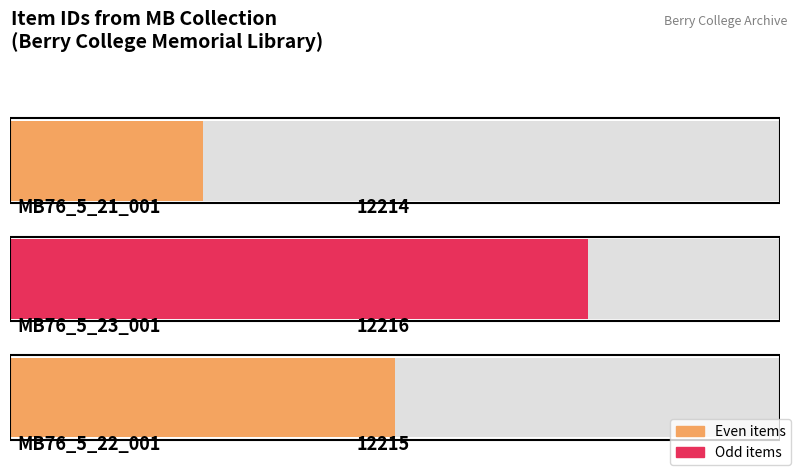

At which label does the data first exceed 12215?

MB76_5_23_001